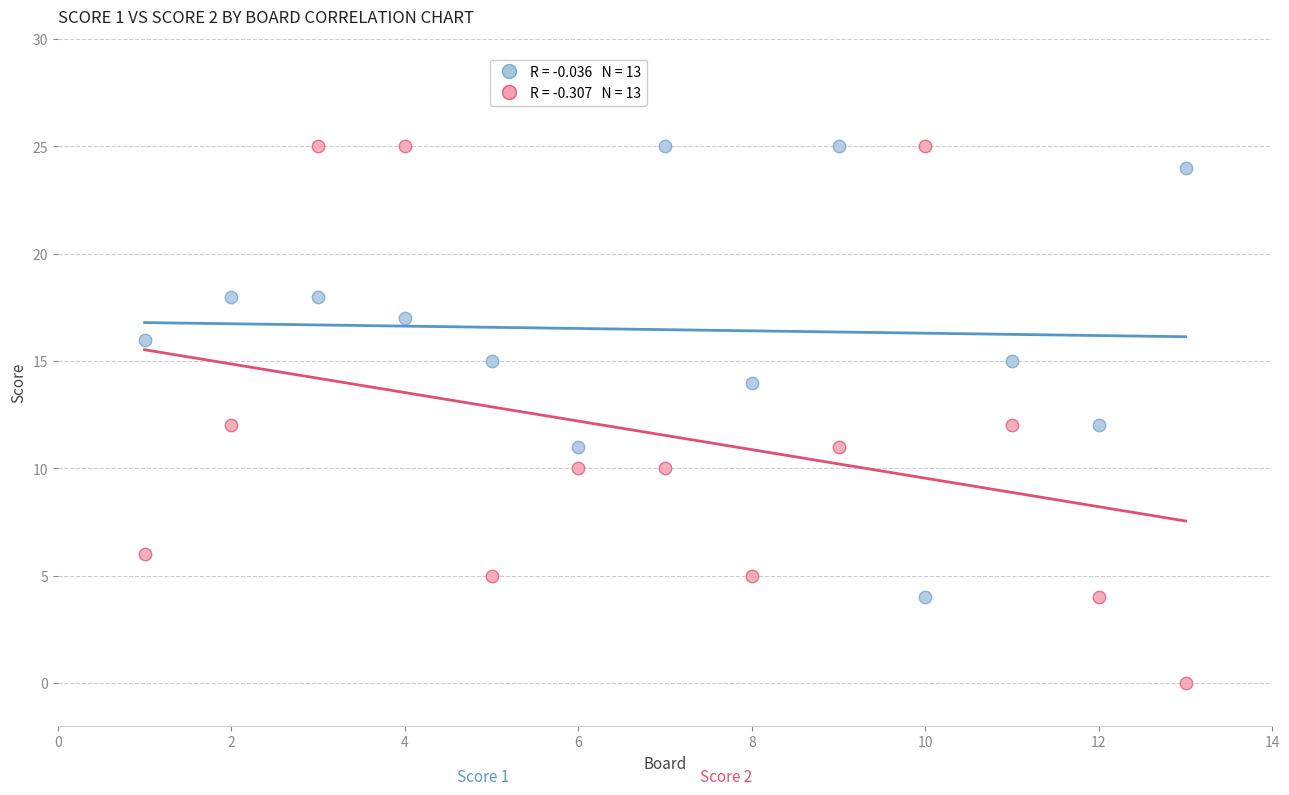

Across all data points, what is the range of X values (max minus min)?

12